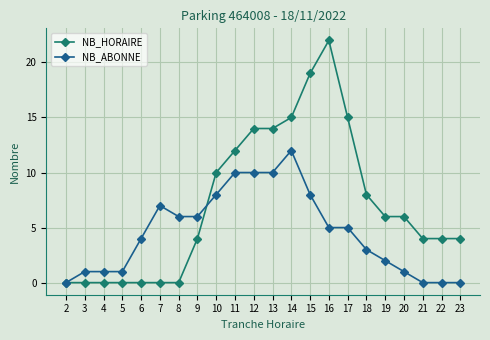

True or false: NB_HORAIRE has a value of 1 at 21.

False